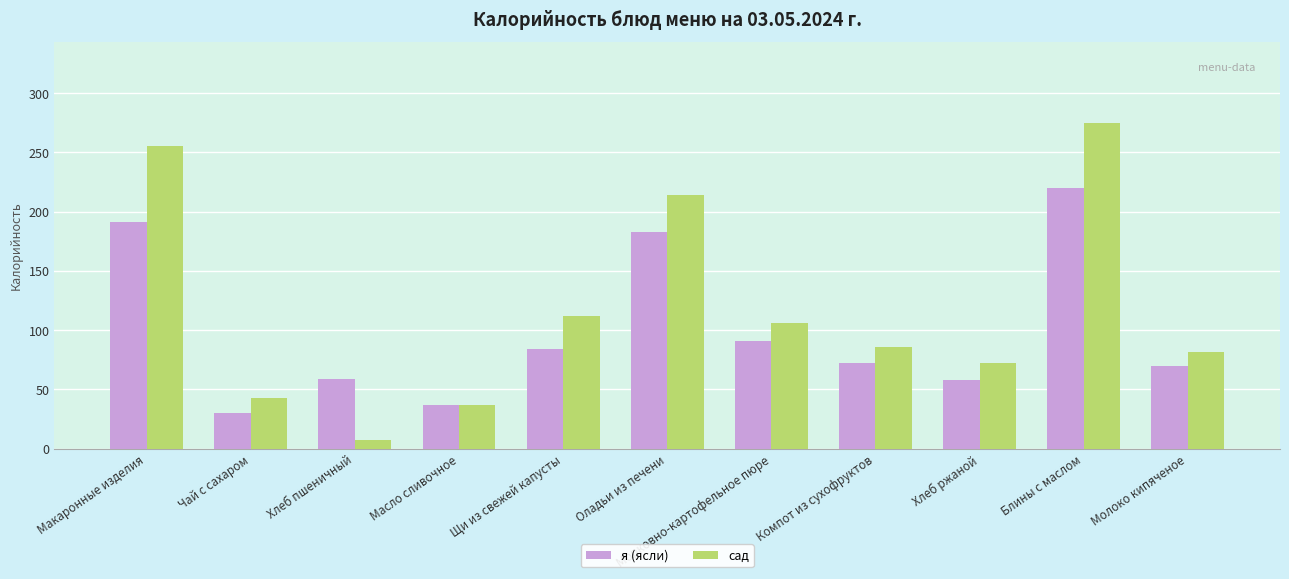

Is the value of я (ясли) at Масло сливочное greater than the value of сад at Хлеб пшеничный?

Yes